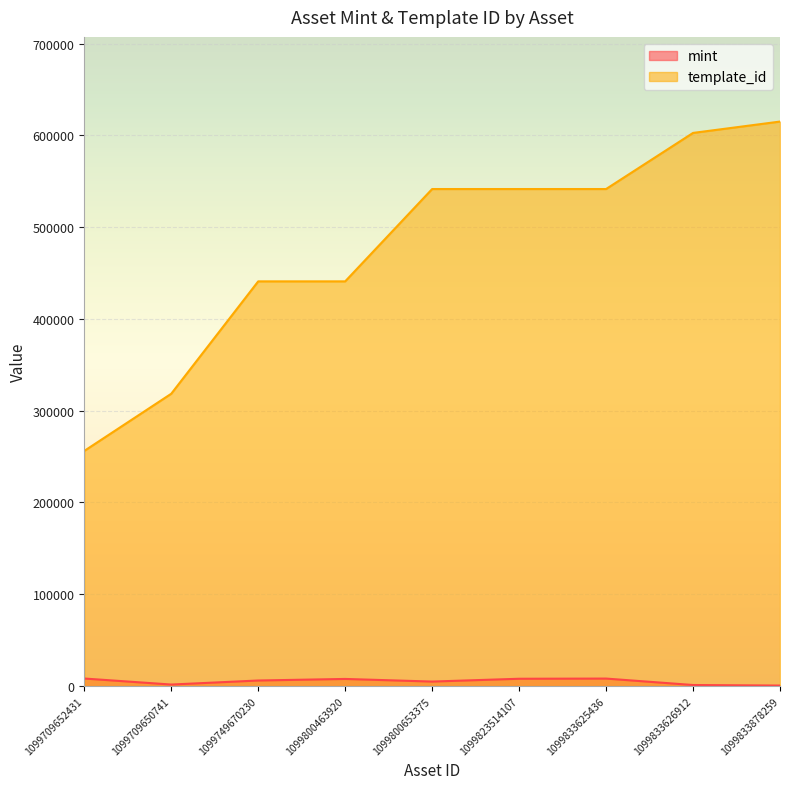

The template_id series shows 113092 at 1099749670230. True or false?

False